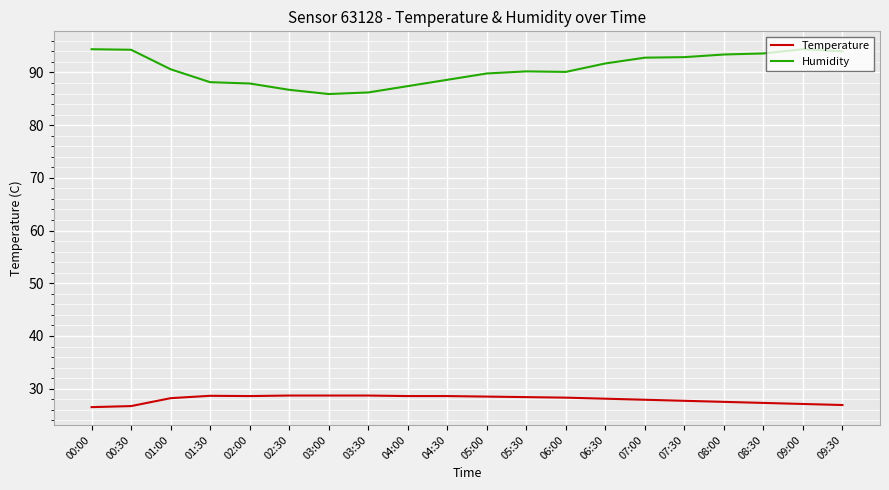

Rank the series by their average value, from highest to lowest.

Humidity, Temperature